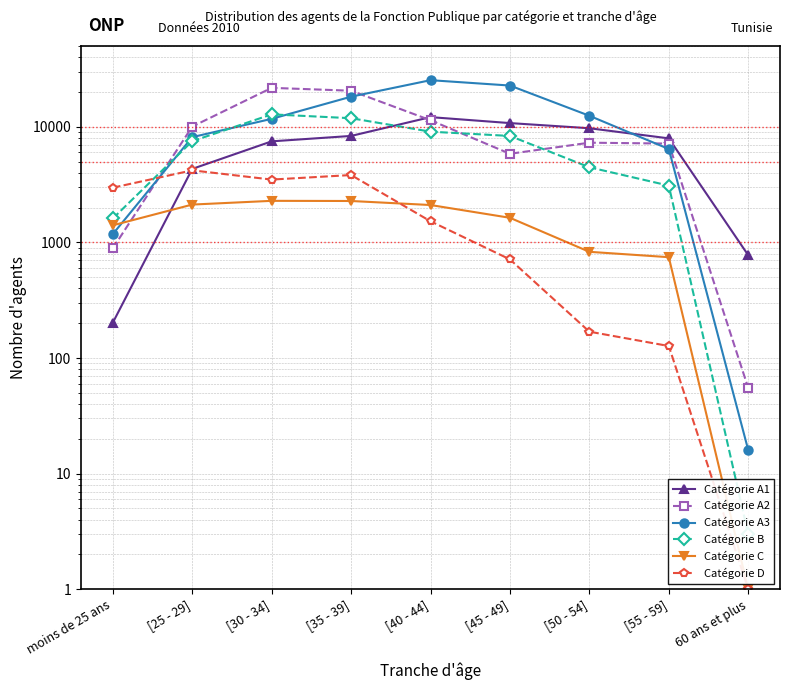

What is the difference between the Catégorie A1 values at [55 - 59] and [50 - 54]?

1774